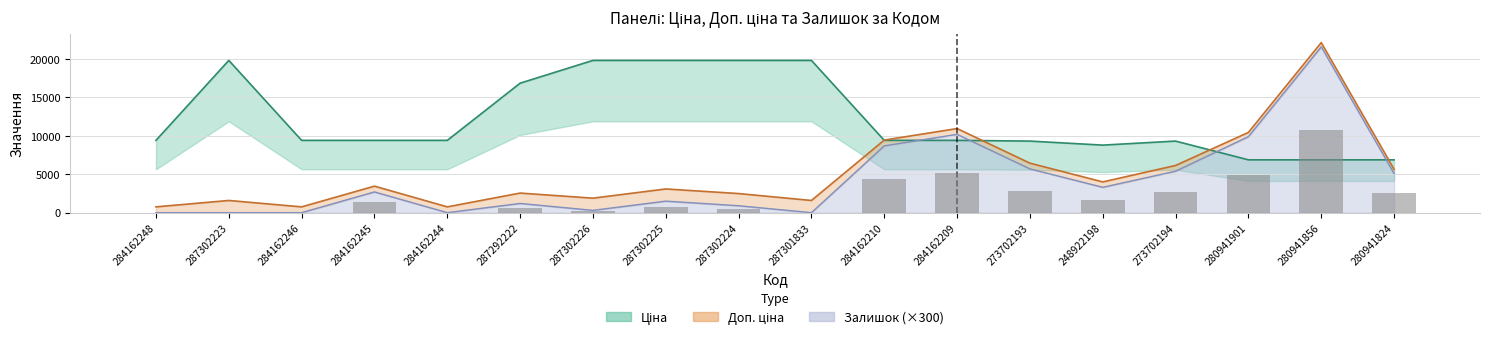

At which label does Залишок first exceed 2700?

284162210